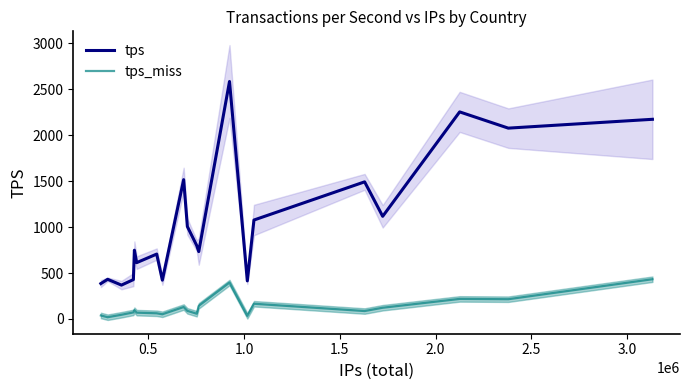

True or false: tps and tps_miss cross at least once.

False